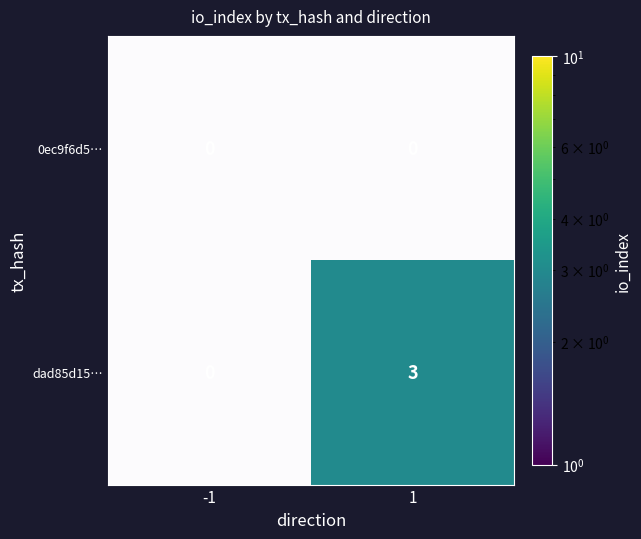

At which category does the chart reach its minimum across all series?

1